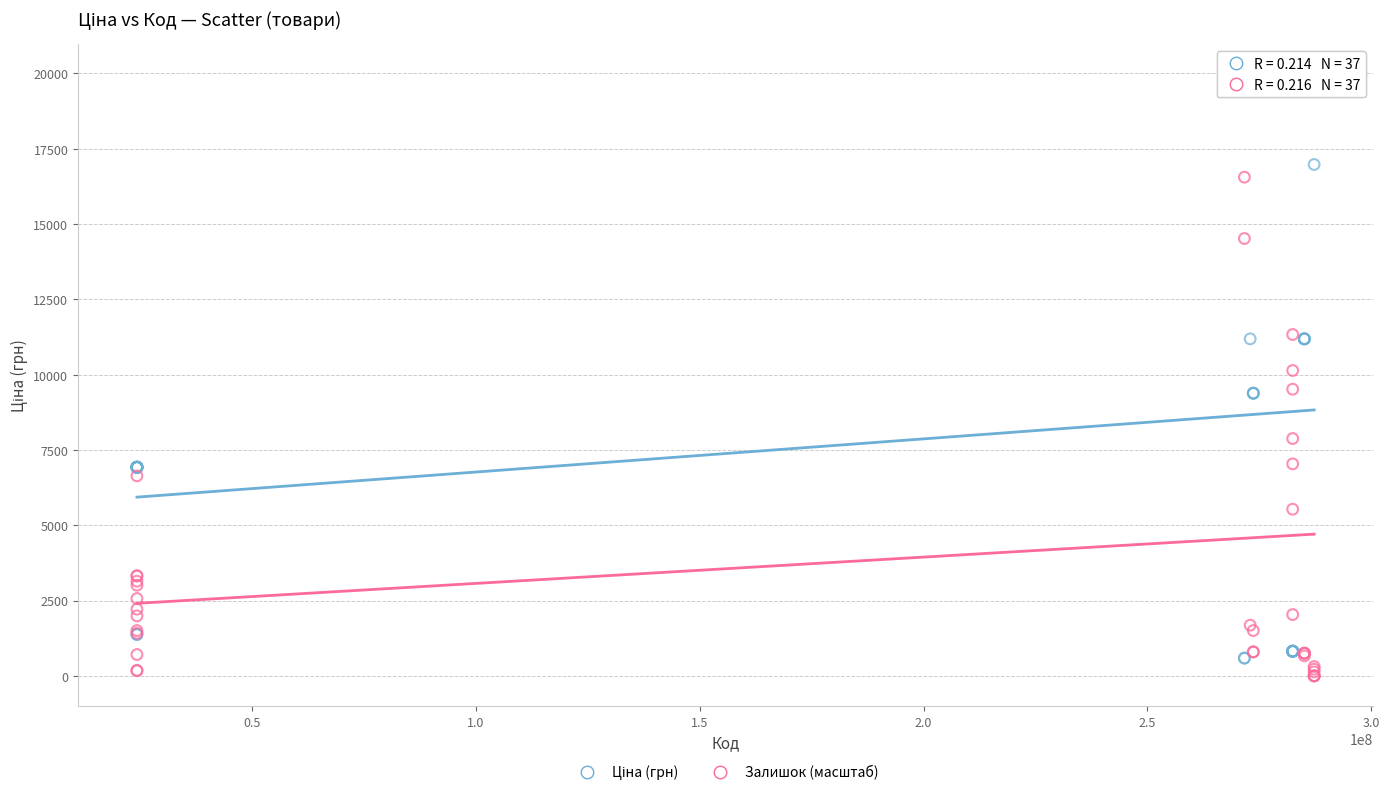

Which series contains the lowest Y value?

Залишок (масштаб)